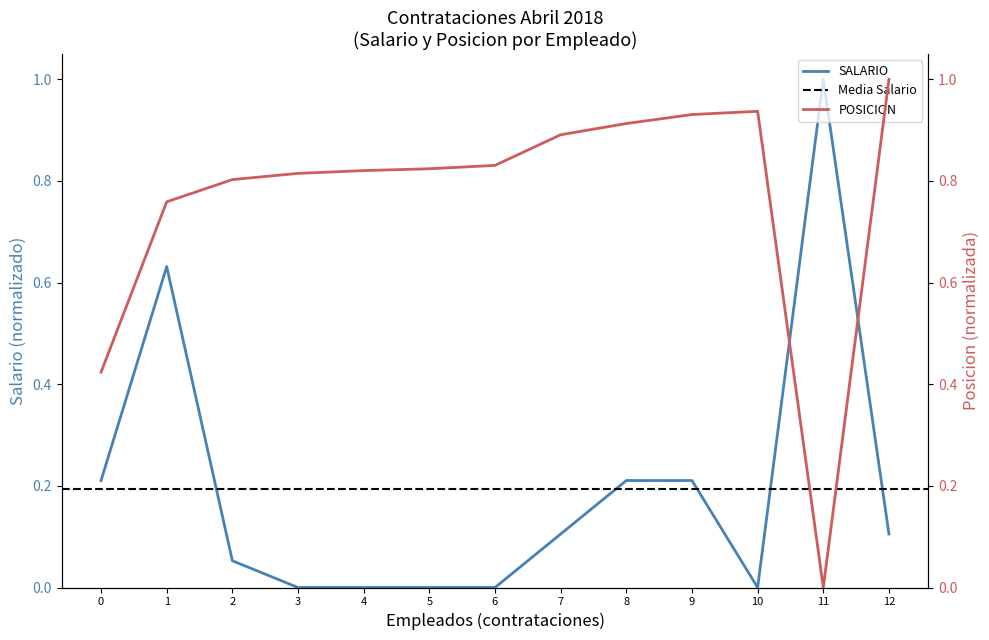

What is the maximum value for SALARIO?

1.0